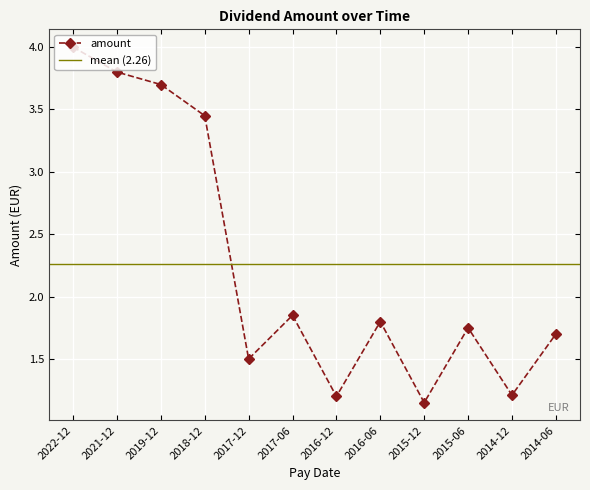

How many lines are shown in the chart?

1